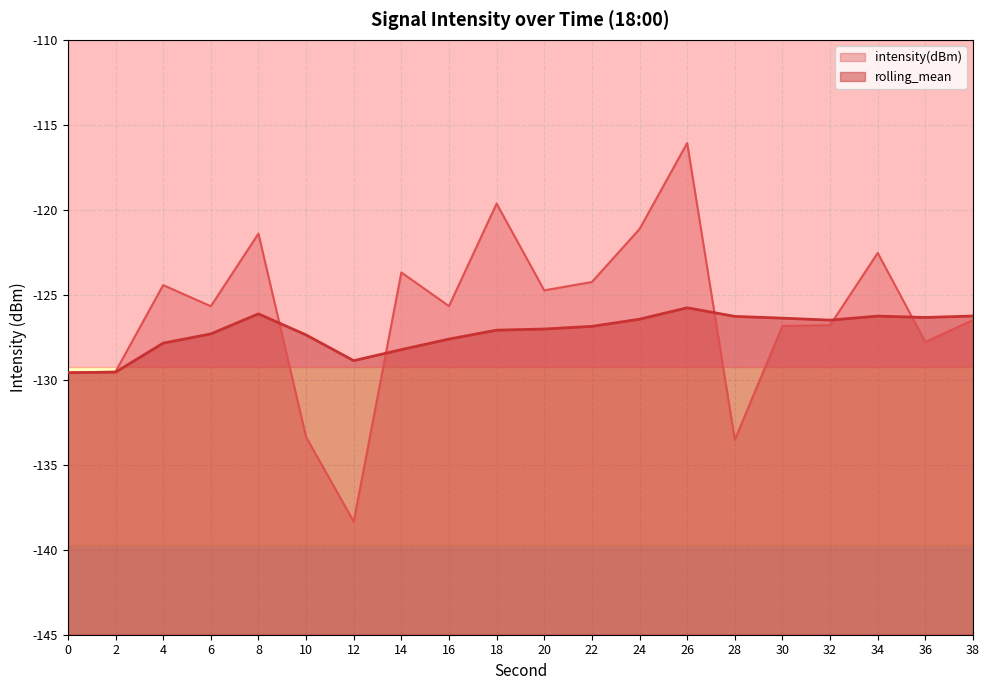

Between 34 and 36, which series saw the biggest shift?

intensity(dBm)